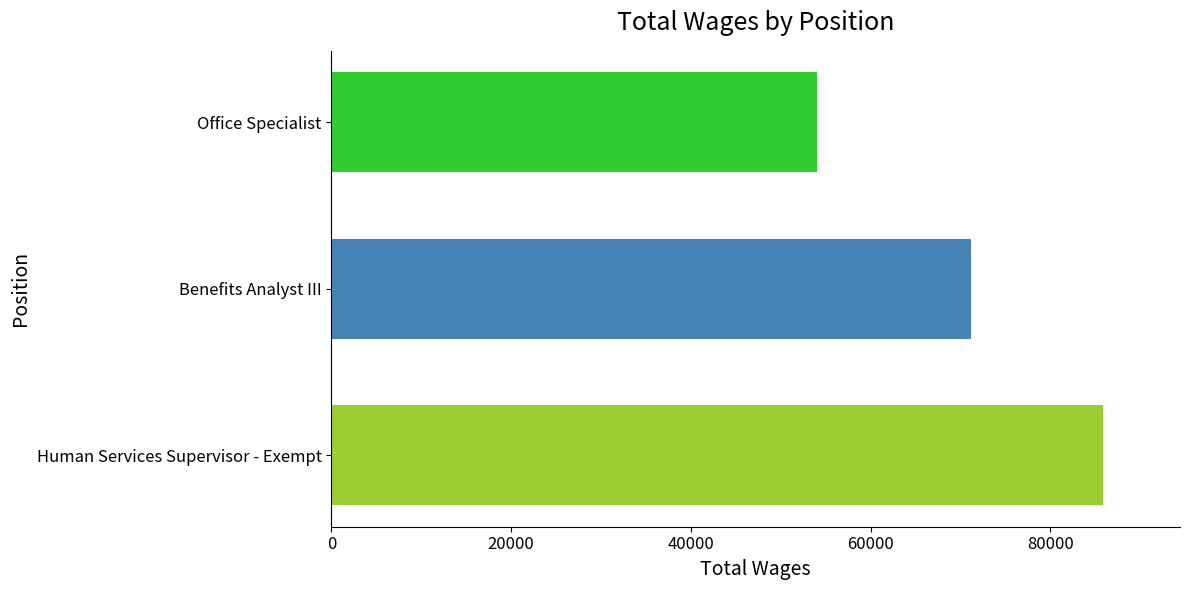

What is the maximum value shown in the chart?

85850